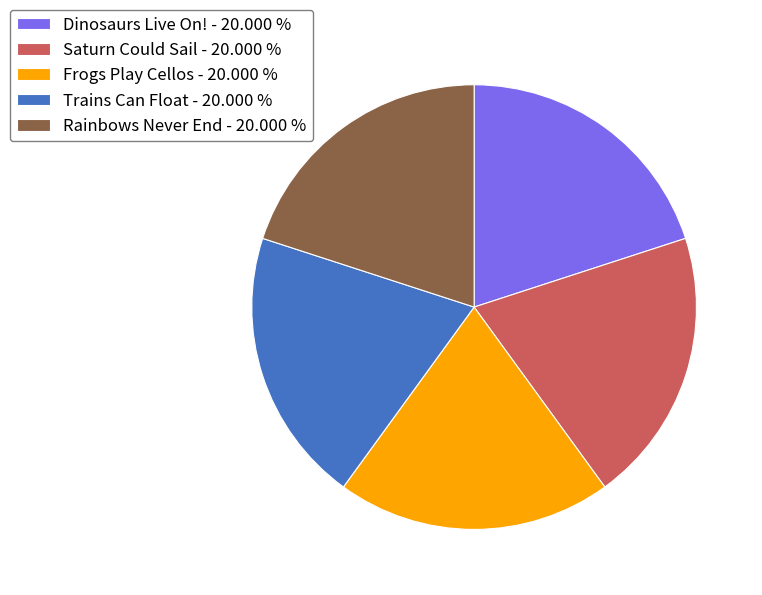

Is the sum of Rainbows Never End and Dinosaurs Live On! greater than half?

No